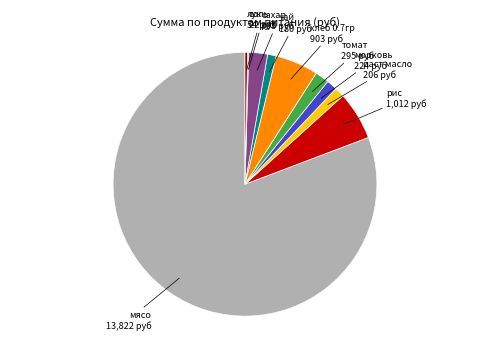

Is there a majority slice in this chart?

Yes